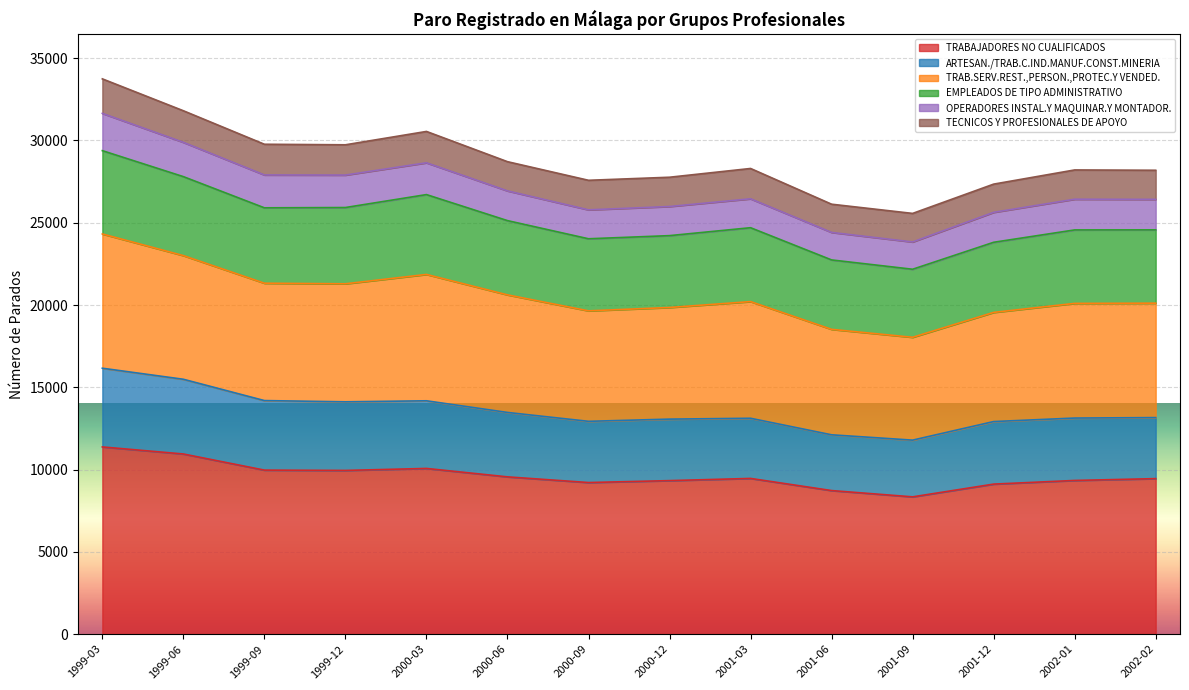

How many data points in TRABAJADORES NO CUALIFICADOS are less than 9462?

7